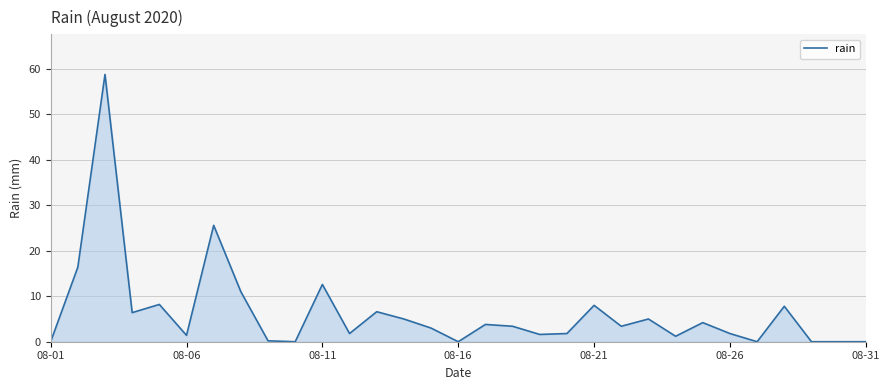

Does the chart display data point markers on the line(s)?

No